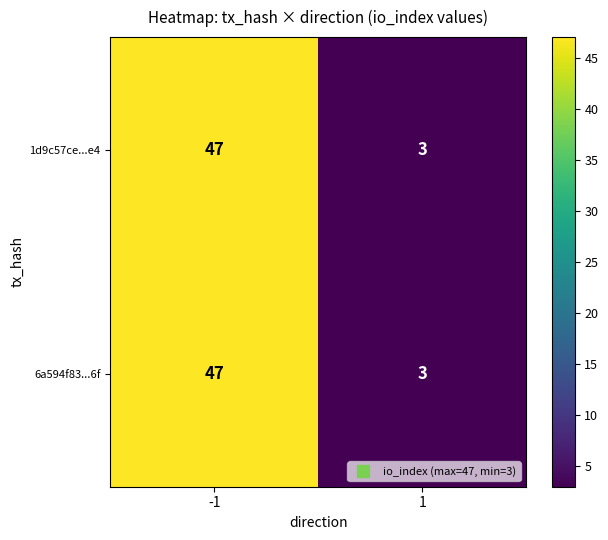

What is the maximum value shown in the chart?

47